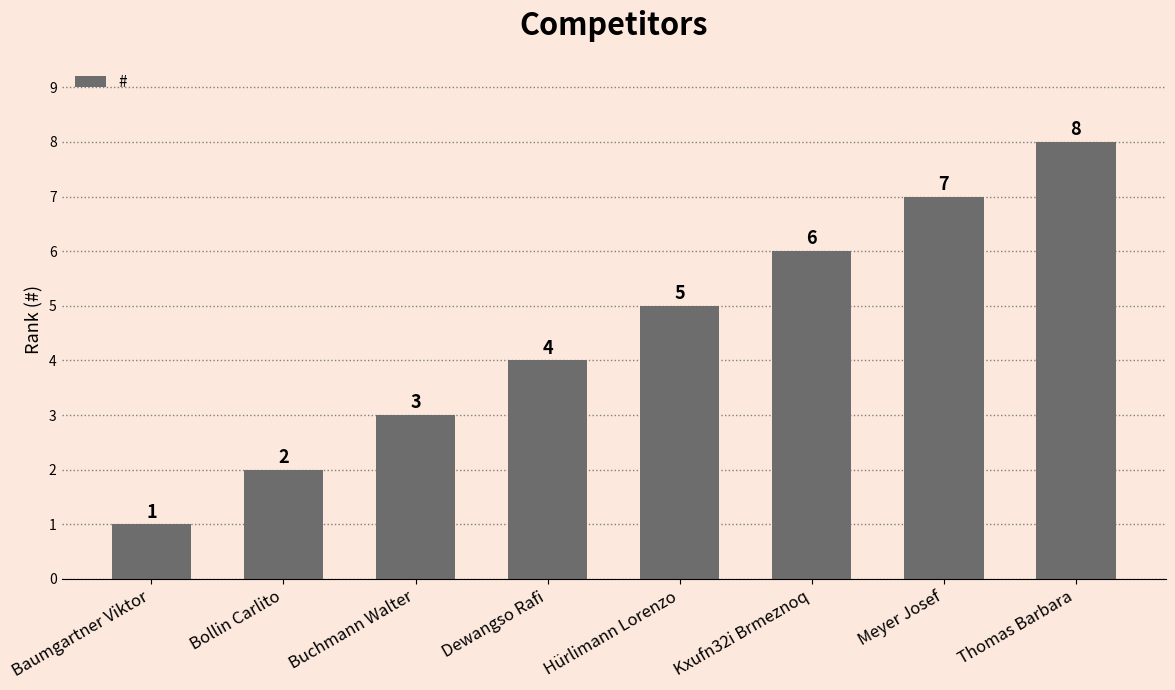

What is the smallest value displayed?

1